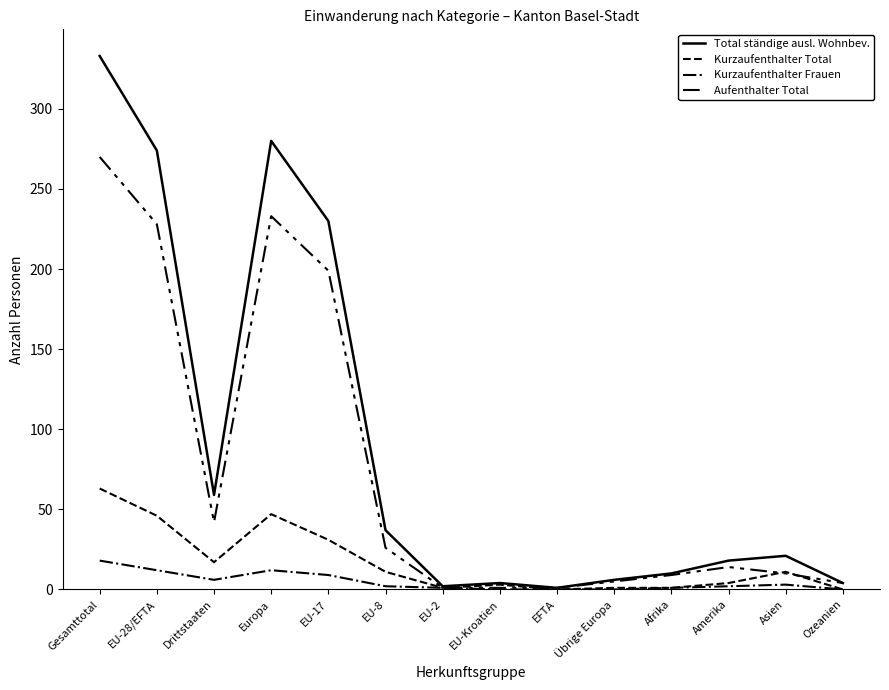

How many lines are shown in the chart?

4